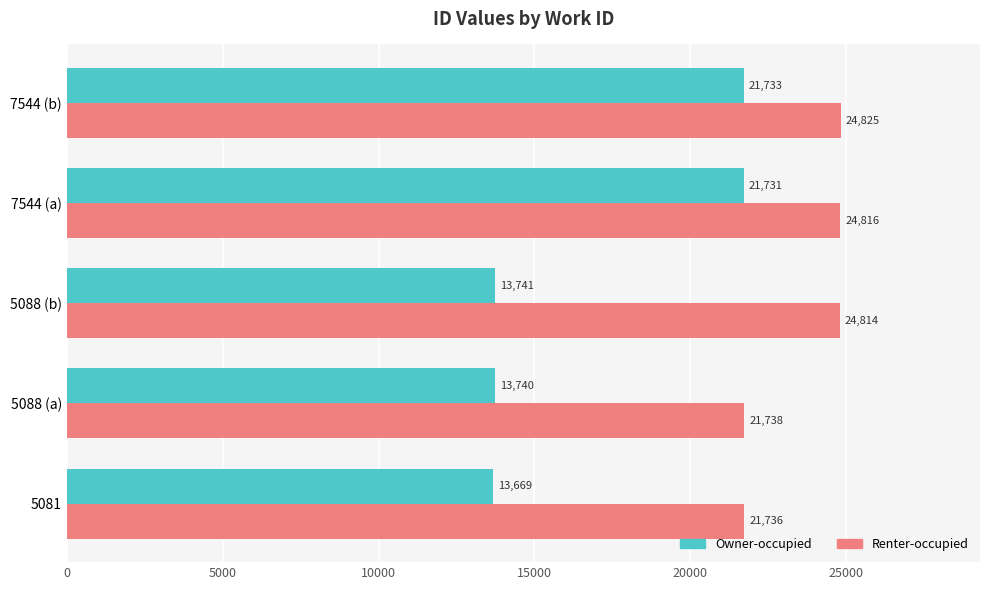

What is the sum of all Renter-occupied values?

117929